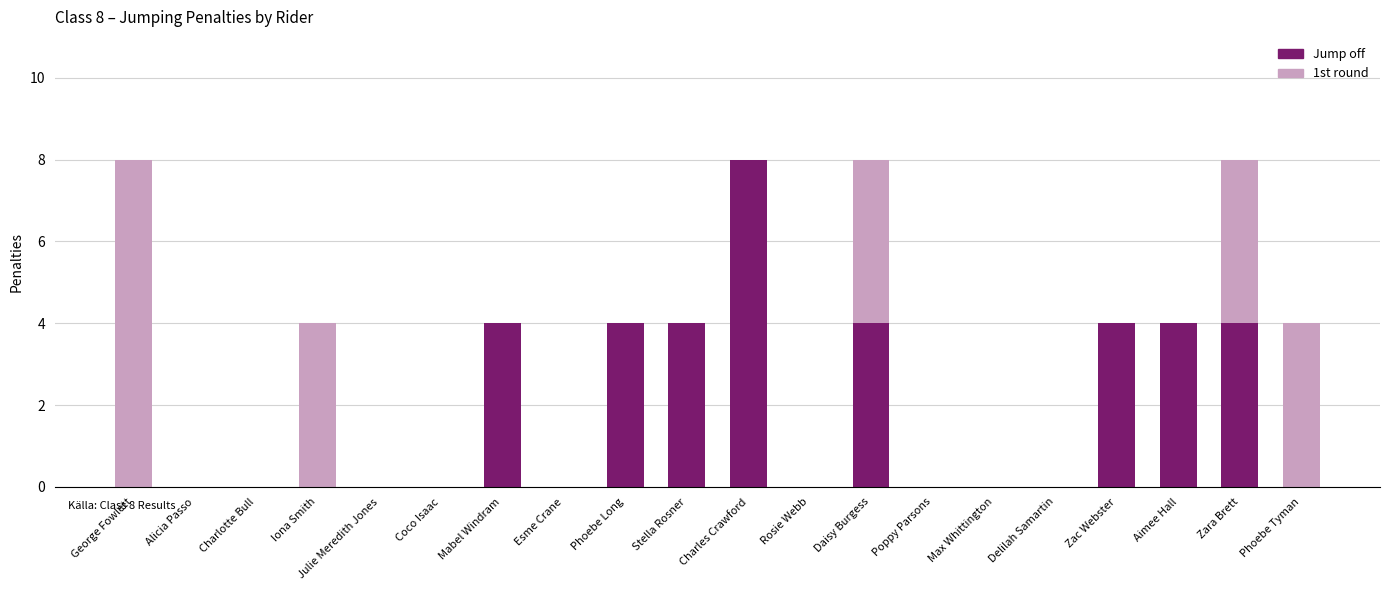

What is the sum of all Jump off values?

36